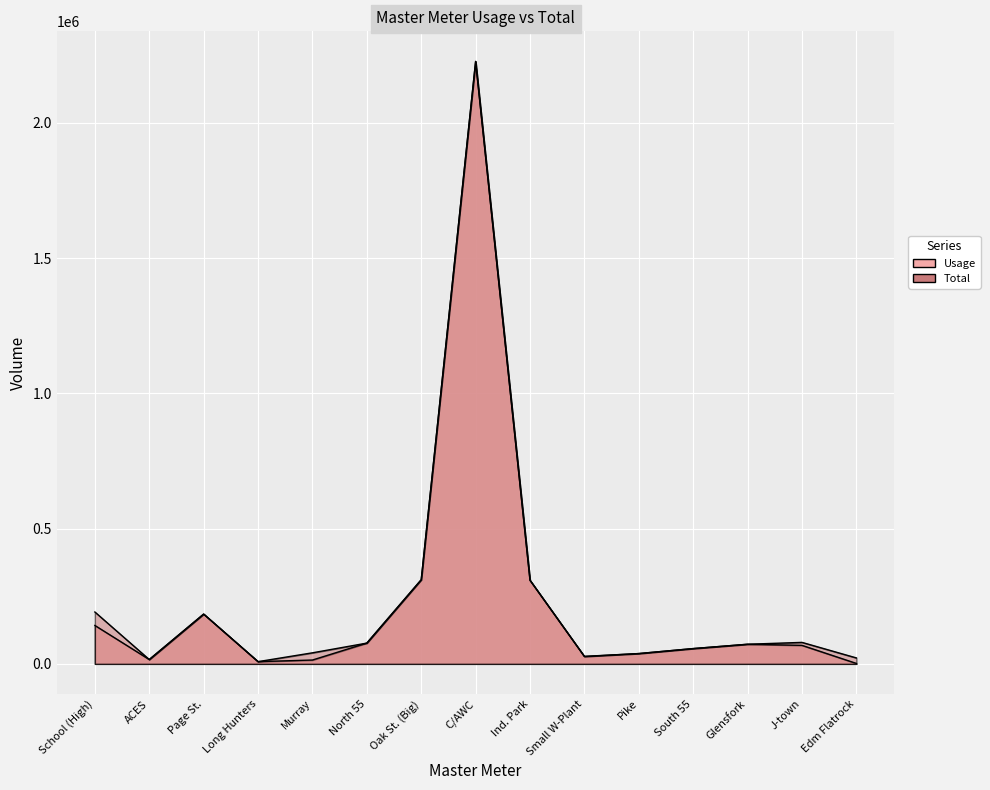

True or false: Total and Usage intersect in this chart.

False